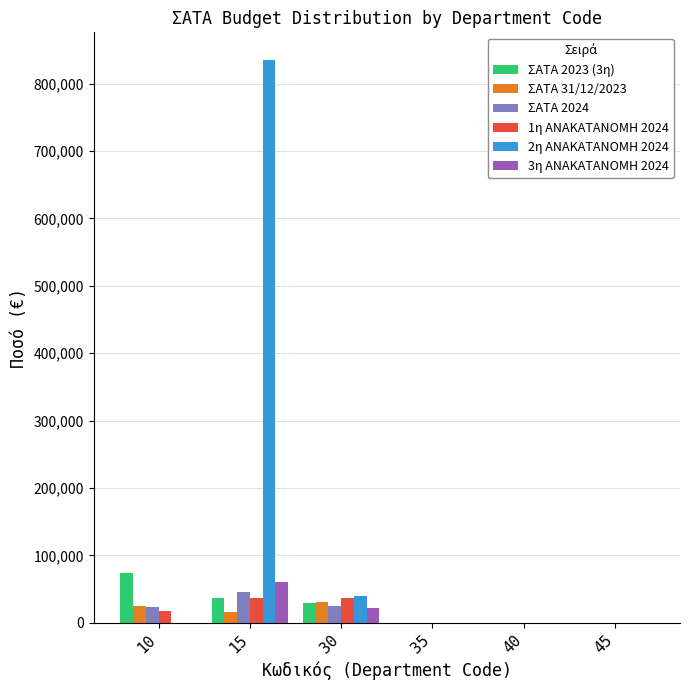

At which category does the chart reach its peak across all series?

15